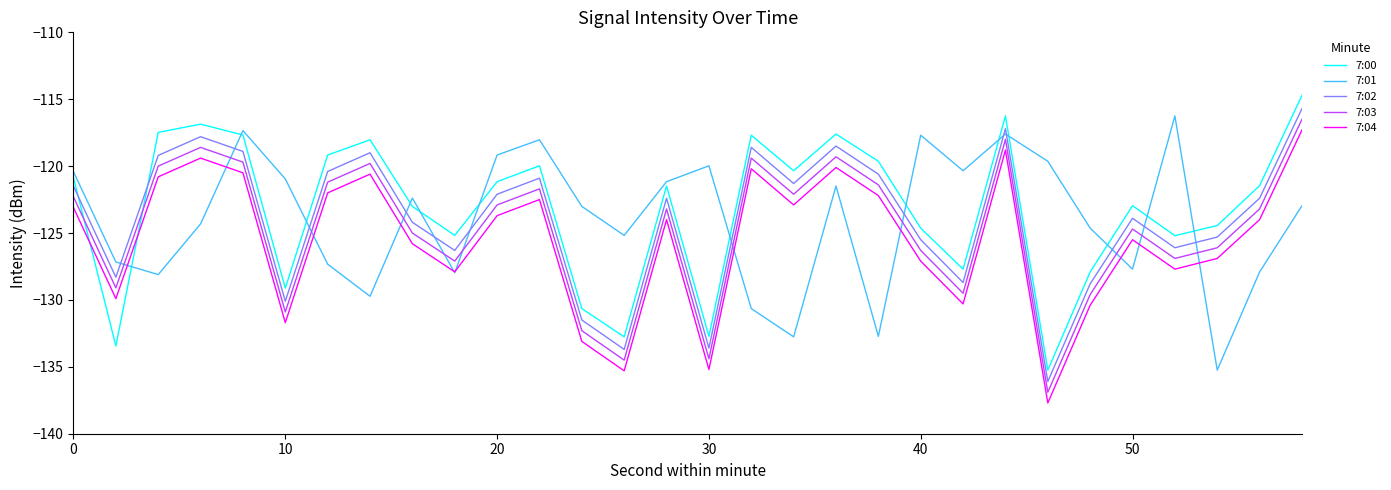

What is the maximum value shown in the chart?

-114.7